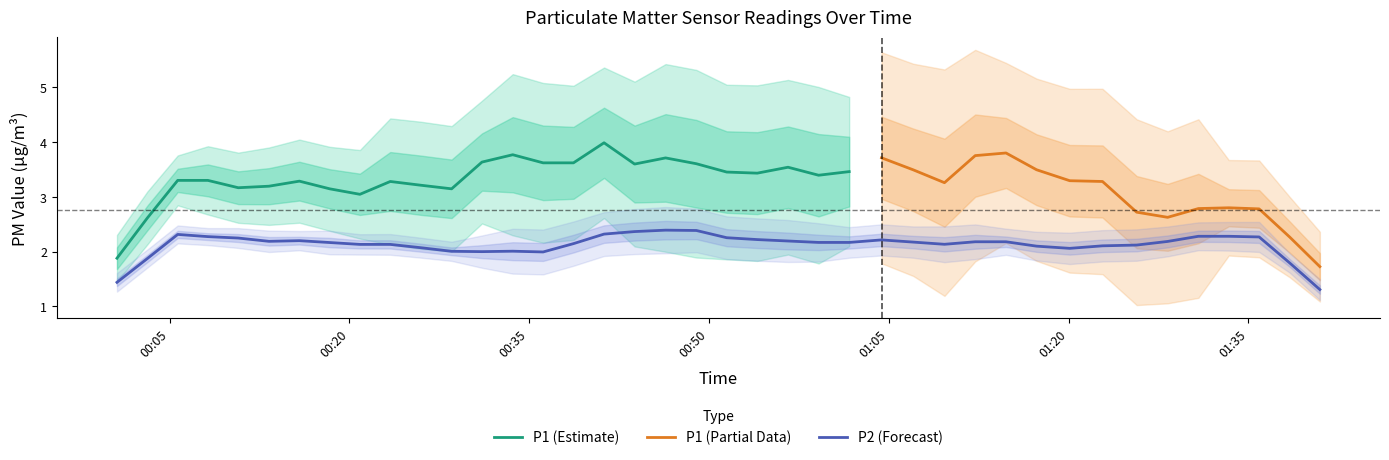

What is the approximate value of P1 at 5?

2.9